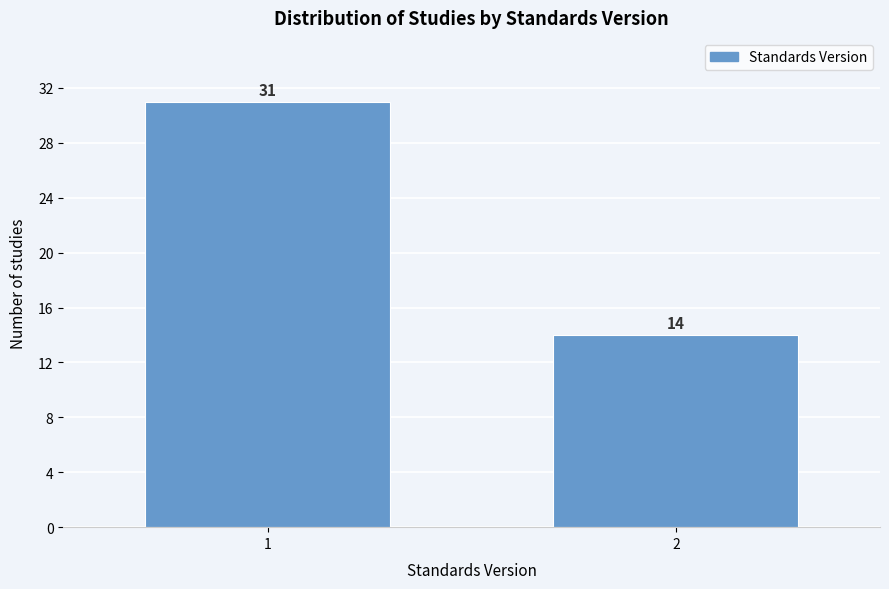

Reading left to right, extract all data points from this chart.

31	14